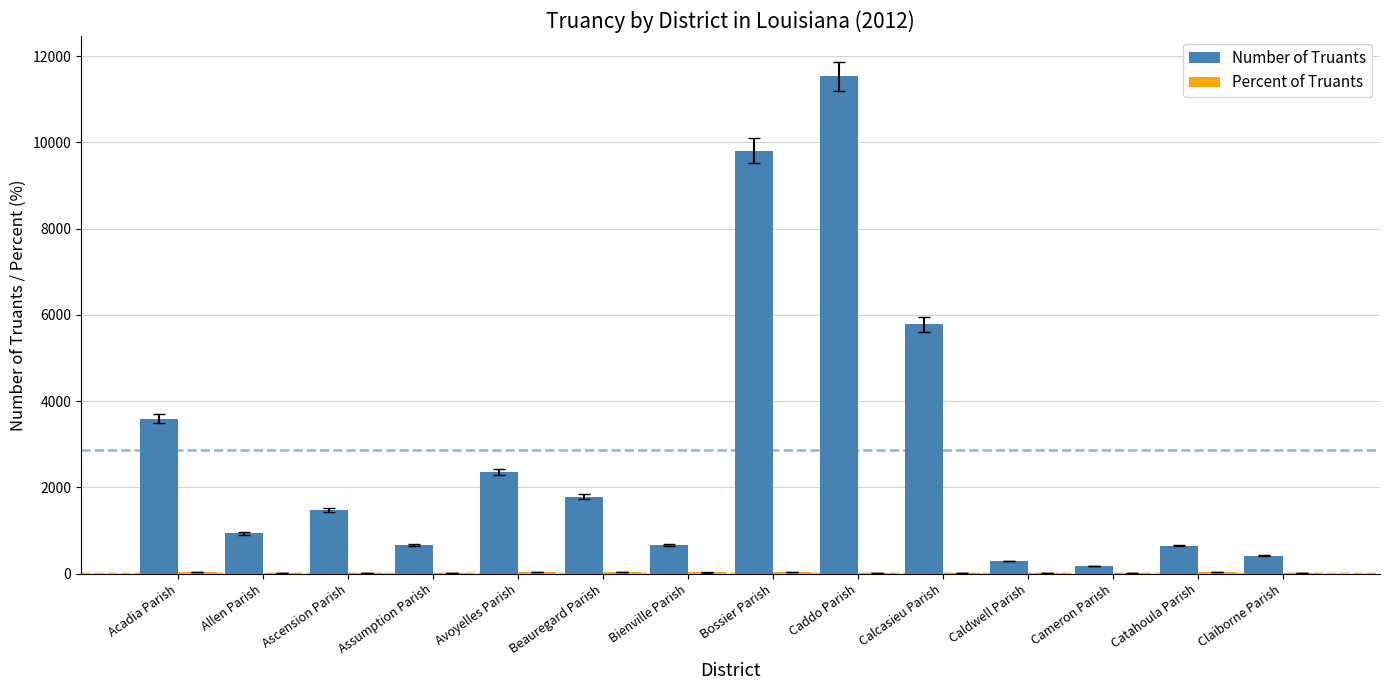

Between Beauregard Parish and Bienville Parish, which series saw the biggest shift?

Number of Truants